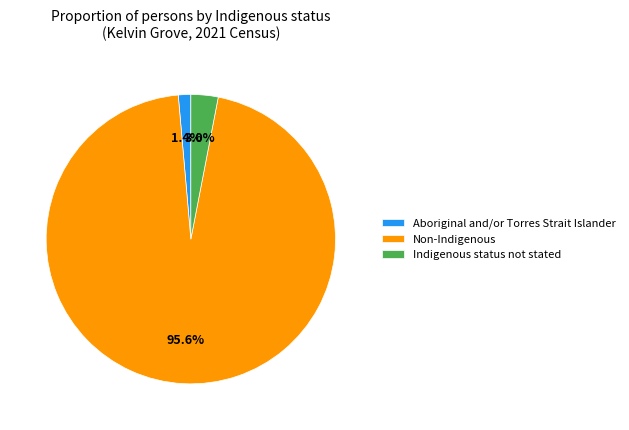

Do Indigenous status not stated and Non-Indigenous together represent more than half of the pie?

Yes